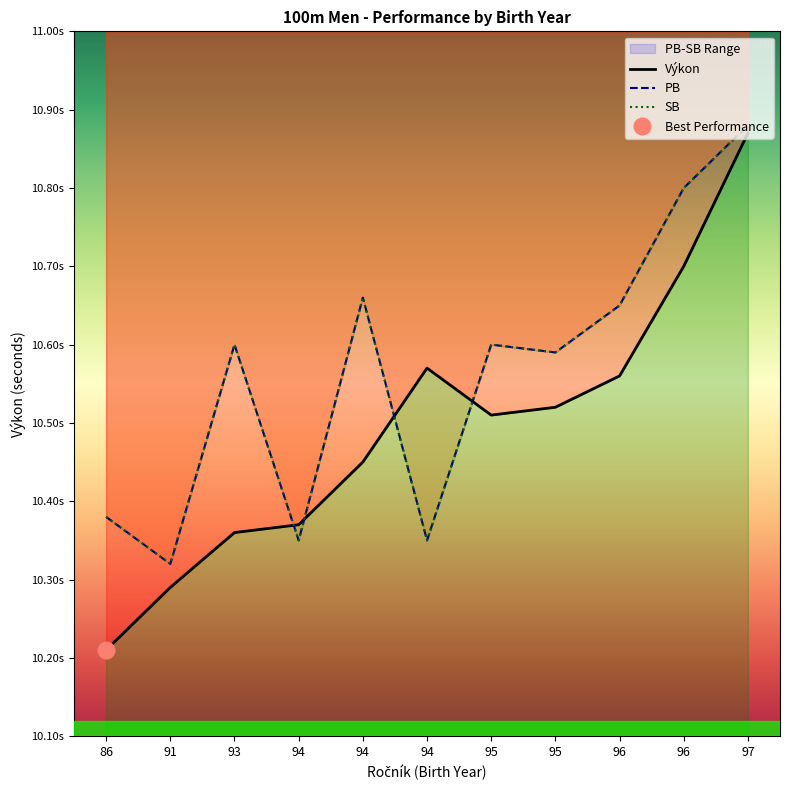

At which category is the sum across all series the highest?

97